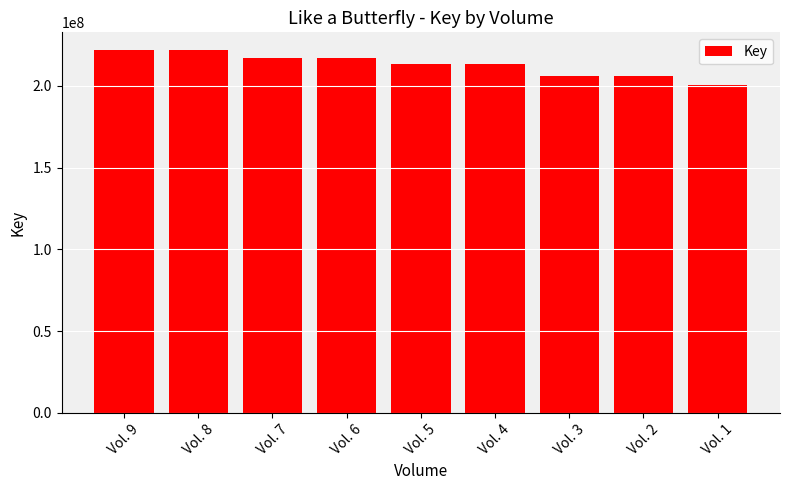

At which label is the value closest to 211194223?

Vol. 4